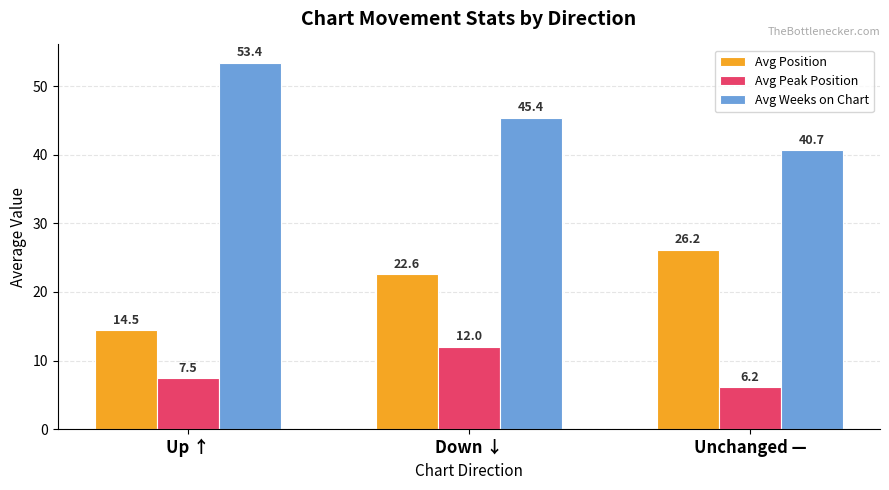

What is the label of the 1st bar from the right?

Unchanged —